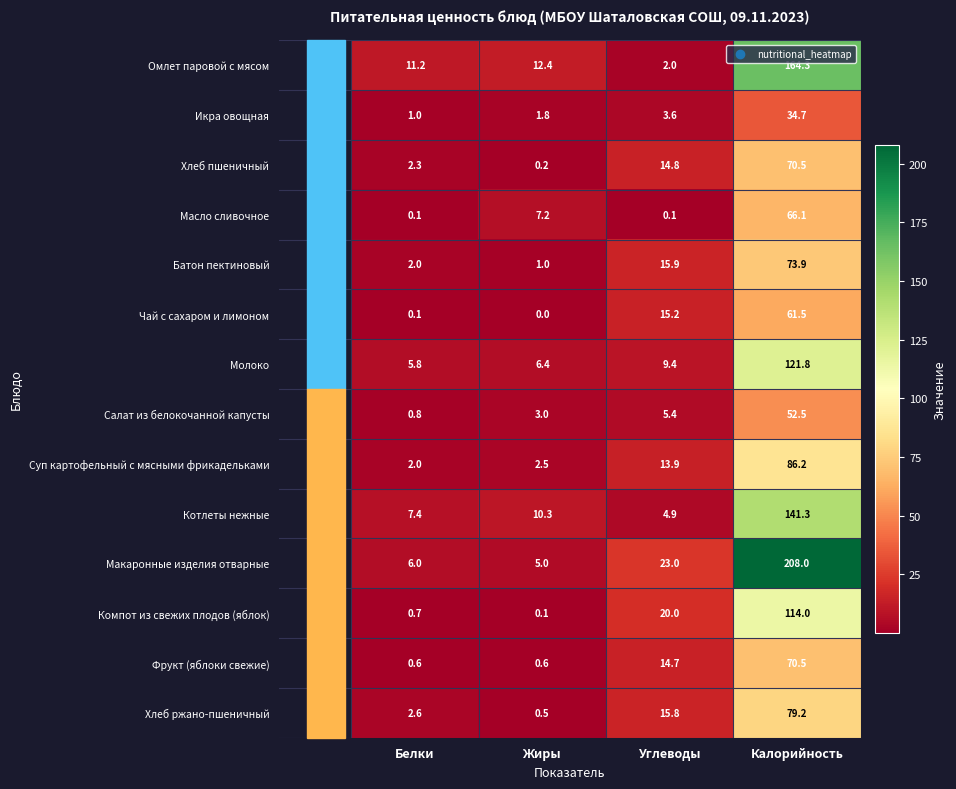

True or false: Компот из свежих плодов (яблок) has a value of 4.7 at Углеводы.

False